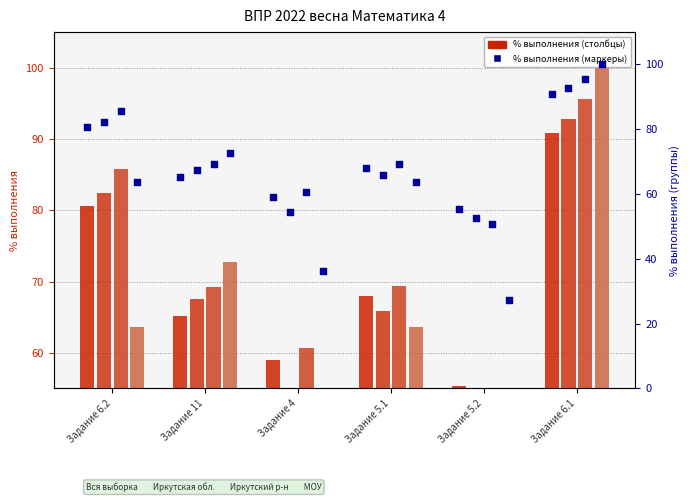

At how many categories does at least one series exceed 30?

6